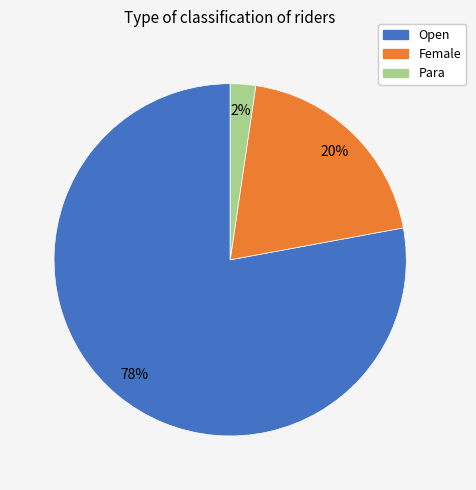

To the nearest percent, what is the difference between the largest and smallest slice percentages?

76%